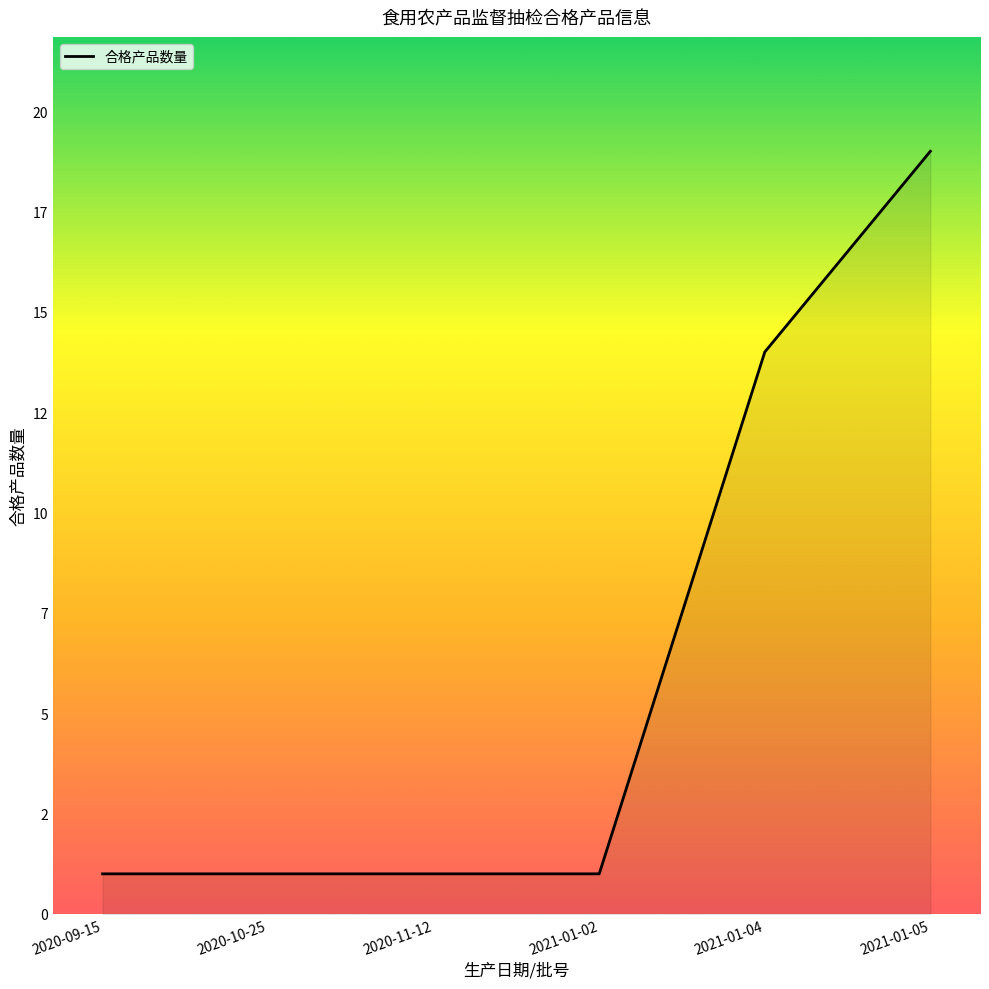

What is the difference between the maximum and minimum values?

18